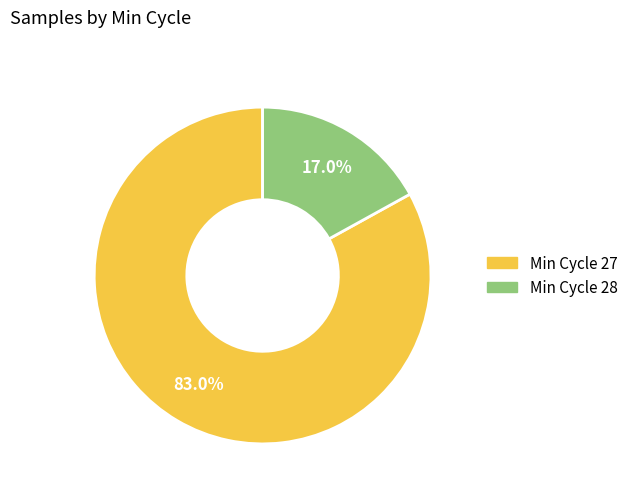

Does any single category account for the majority?

Yes